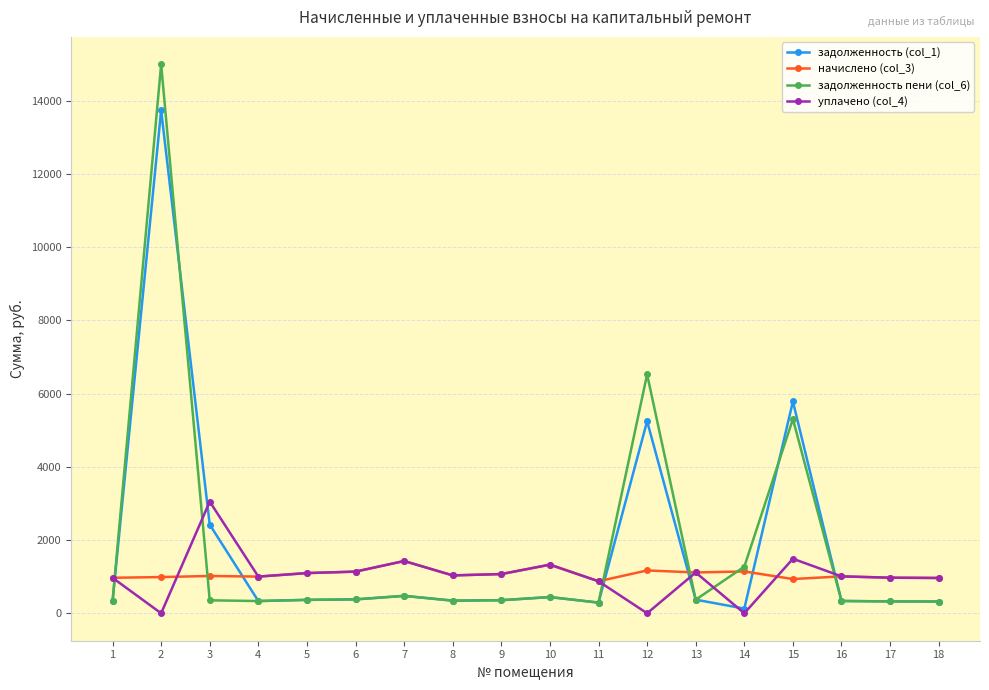

How many lines are shown in the chart?

4